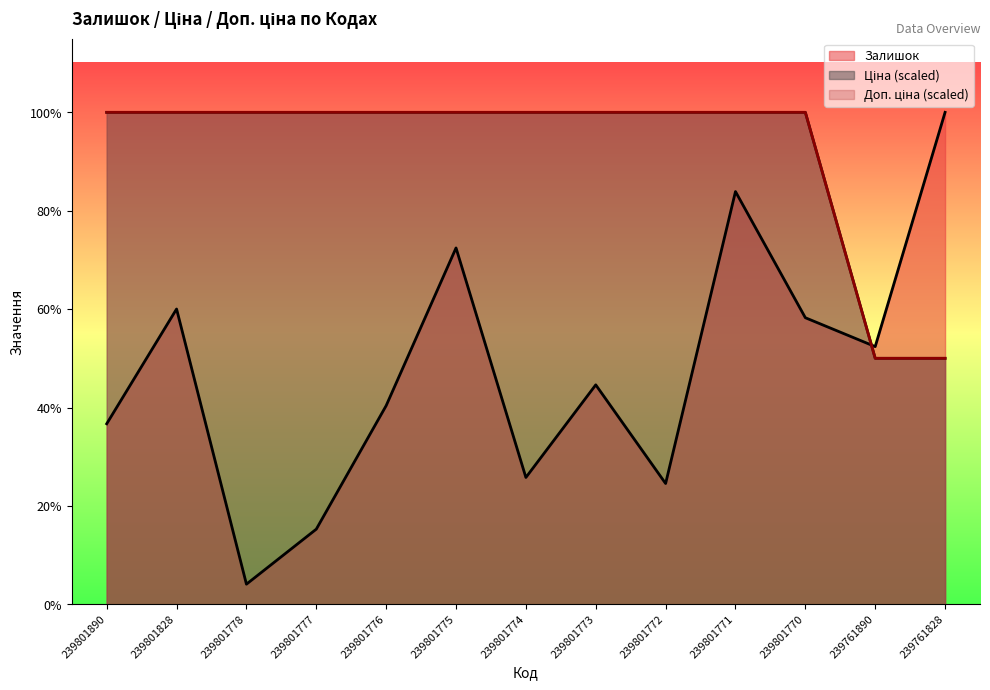

Count the number of data series in this chart.

3